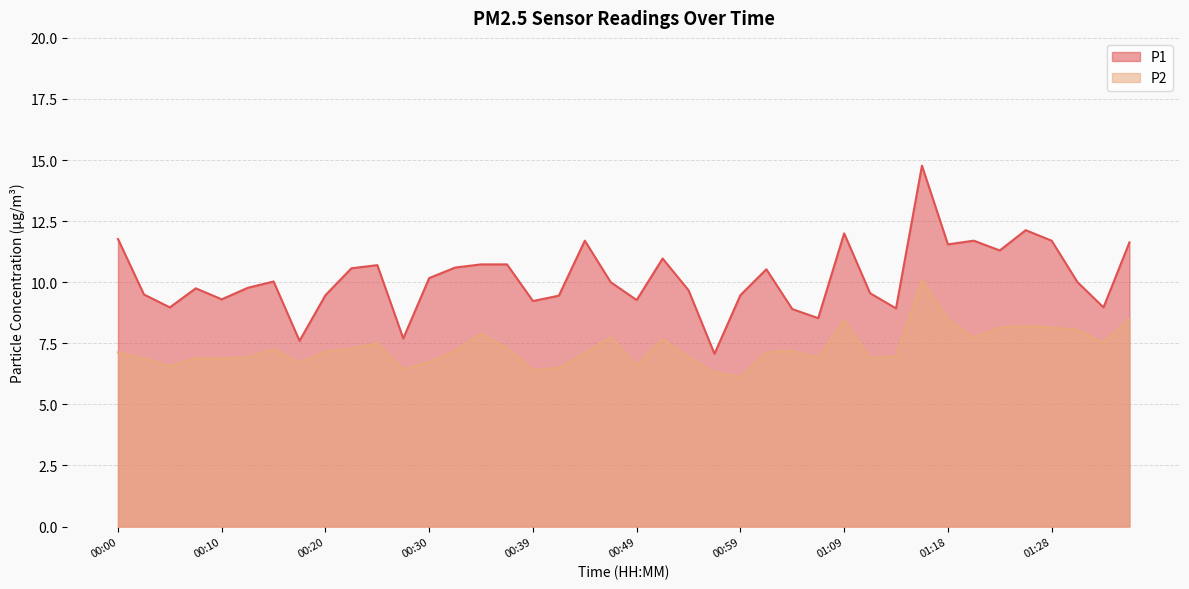

Between 00:54 and 01:21, which series saw the biggest shift?

P1